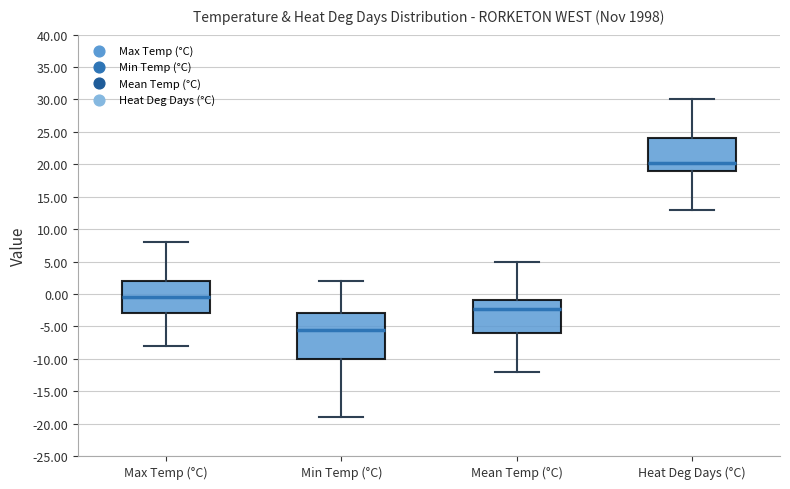

Reading left to right, transcribe this box plot: for each box, give where its median line is, the range the box spans, and where its two whiskers end, as read against the y-axis. The values are not printed on the chart, so give them approximately, as read against the axis.

Max Temp (°C): median -0.5, box -3.0 to 2.0, whiskers -8.0 to 8.0
Min Temp (°C): median -5.5, box -10.0 to -3.0, whiskers -19.0 to 2.0
Mean Temp (°C): median -2.0, box -6.0 to -1.0, whiskers -12.0 to 5.0
Heat Deg Days (°C): median 20.5, box 19.0 to 24.0, whiskers 13.0 to 30.0